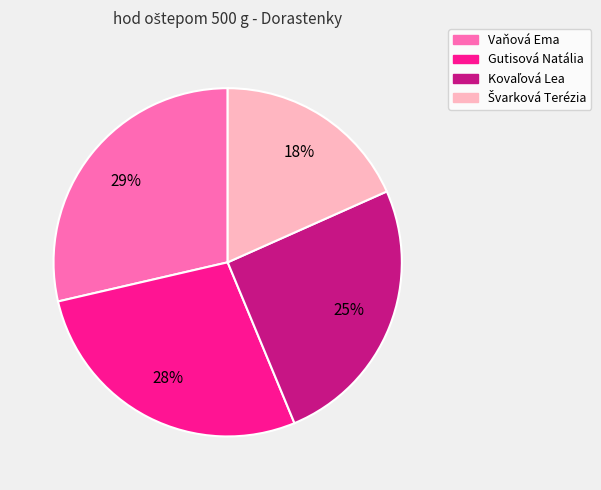

Is the sum of Gutisová Natália and Vaňová Ema greater than half?

Yes